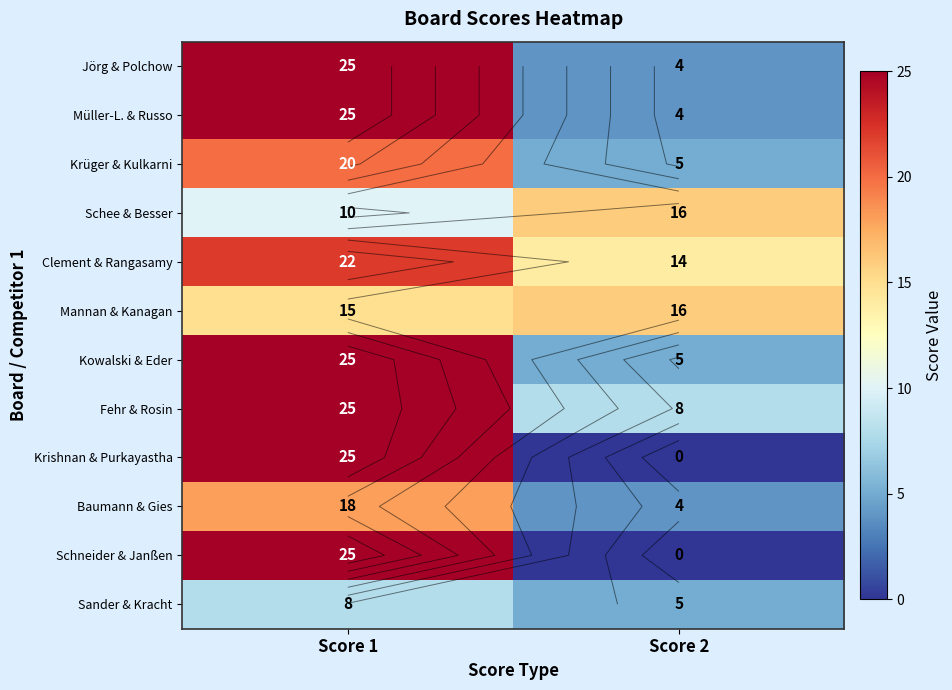

List the series in order of their peak value, lowest first.

Sander & Kracht, Schee & Besser, Mannan & Kanagan, Baumann & Gies, Krüger & Kulkarni, Clement & Rangasamy, Jörg & Polchow, Müller-L. & Russo, Kowalski & Eder, Fehr & Rosin, Krishnan & Purkayastha, Schneider & Janßen